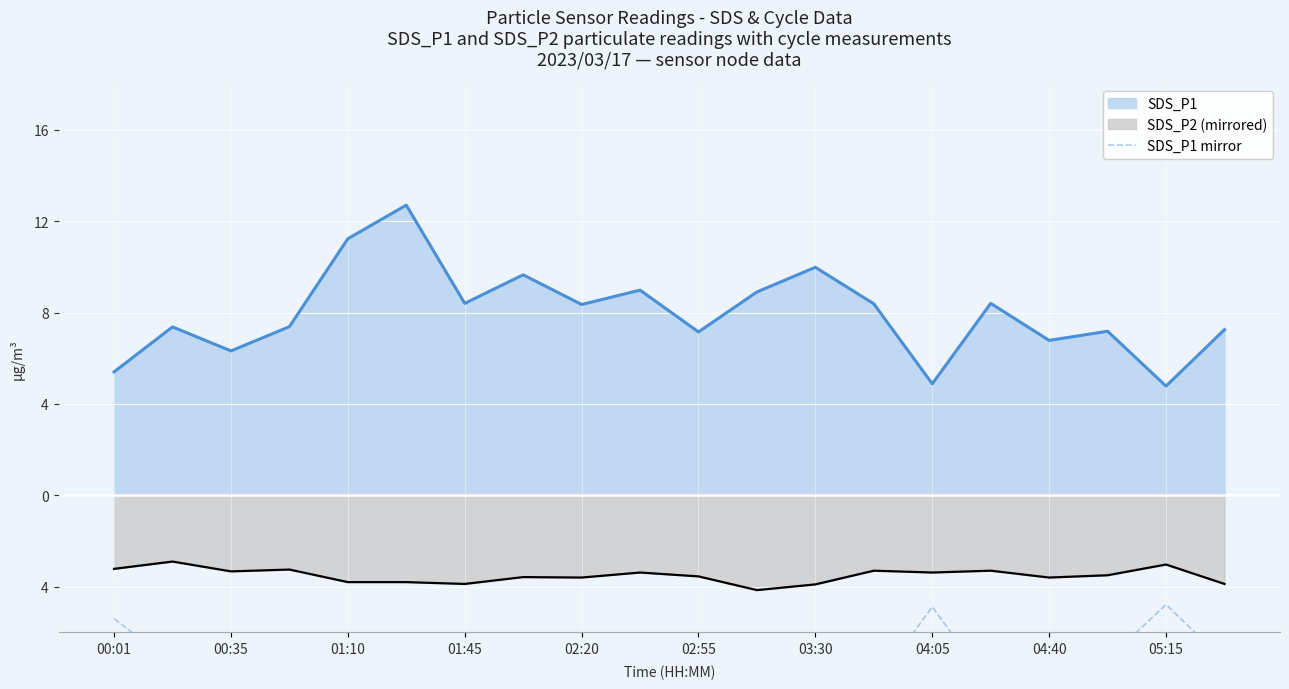

Where is the first local minimum?

00:35